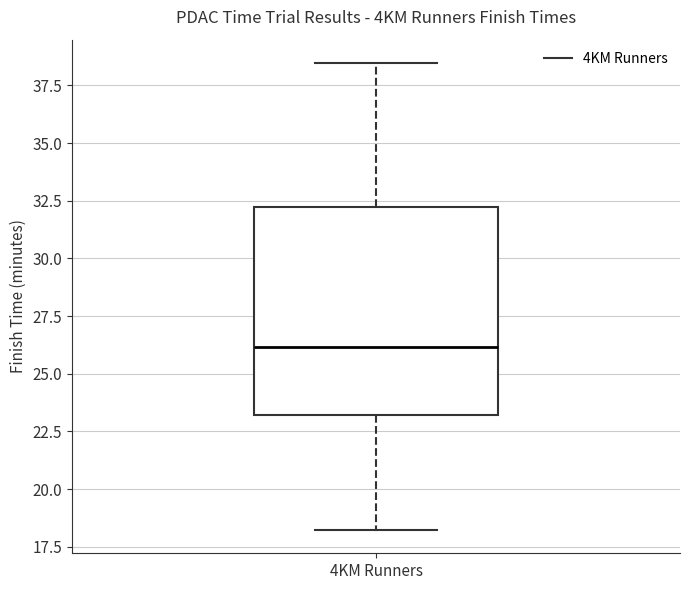

Where is the upper edge of the box for 4KM Runners on the y-axis? The values are not printed on the chart, so give them approximately, as read against the axis.

32.0